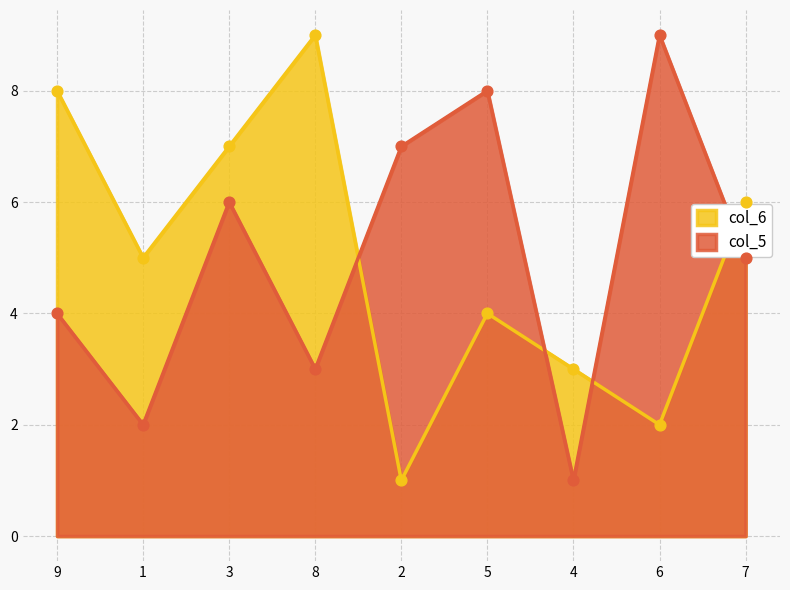

At which category is the sum across all series the highest?

3